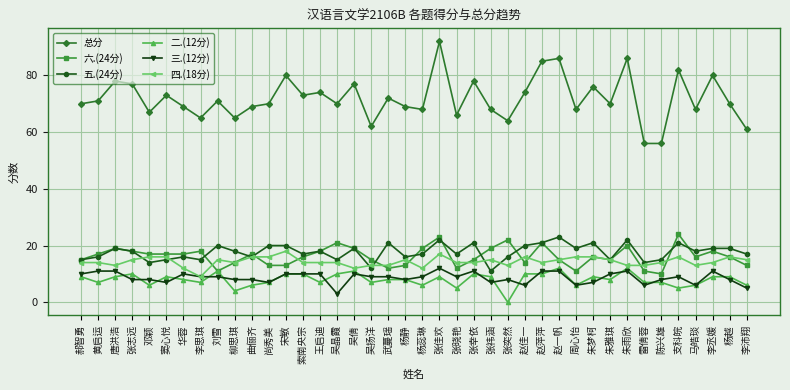

What is the difference between the 四.(18分) values at 张祎涵 and 郝智勇?

1